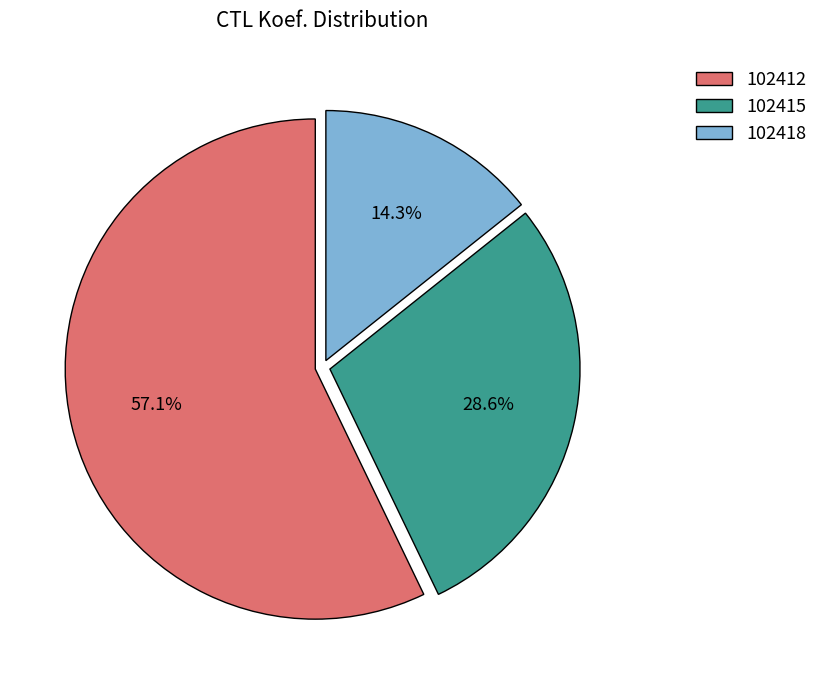

To the nearest percent, what percentage of the pie is 102412?

57%